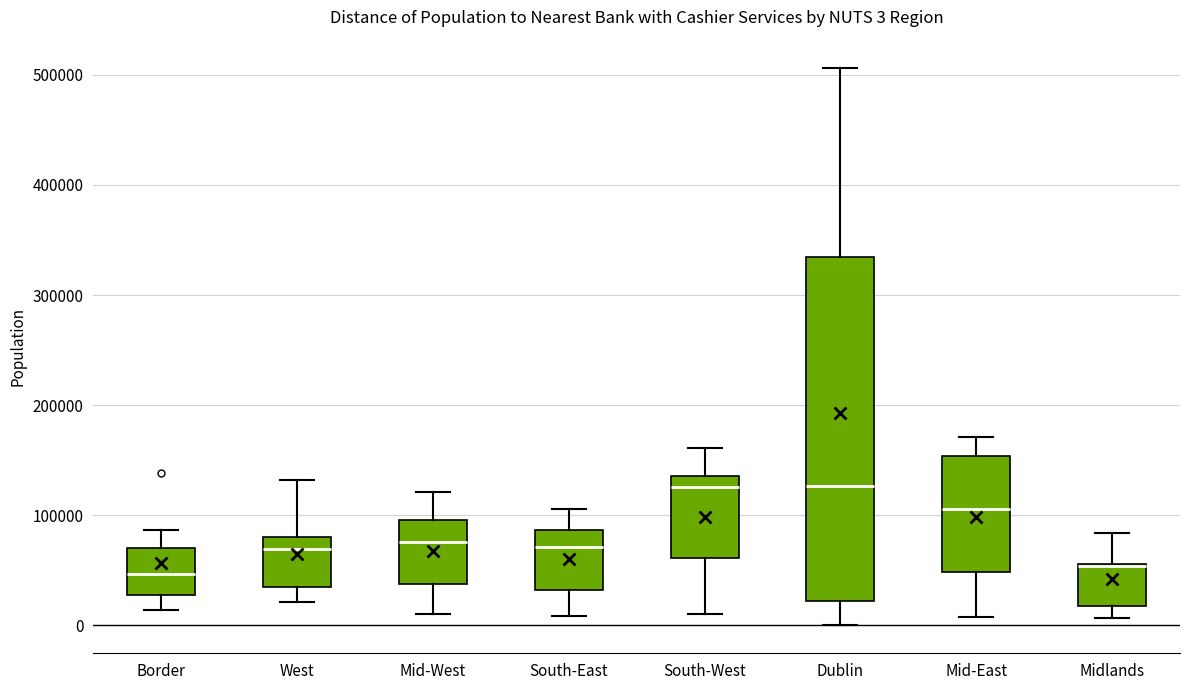

Which box is the tallest, from its lower edge to its upper edge?

Dublin